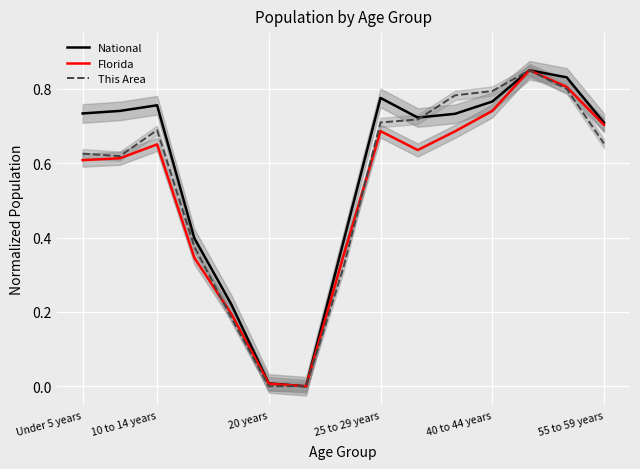

True or false: This Area has a value of 1.2 at 10 to 14 years.

False